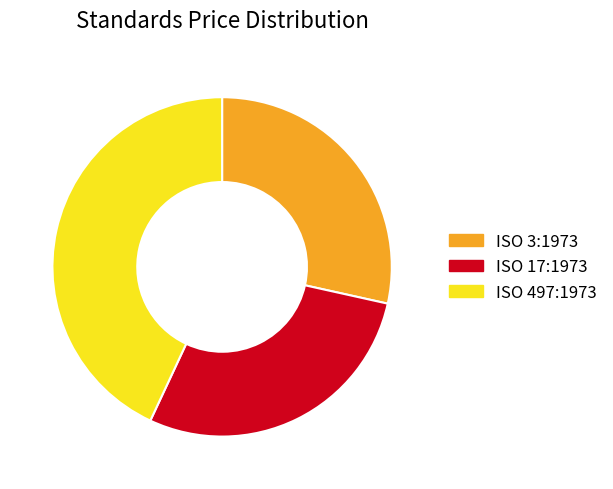

What is the ratio of the value at ISO 497:1973 to the value at ISO 3:1973?

1.5